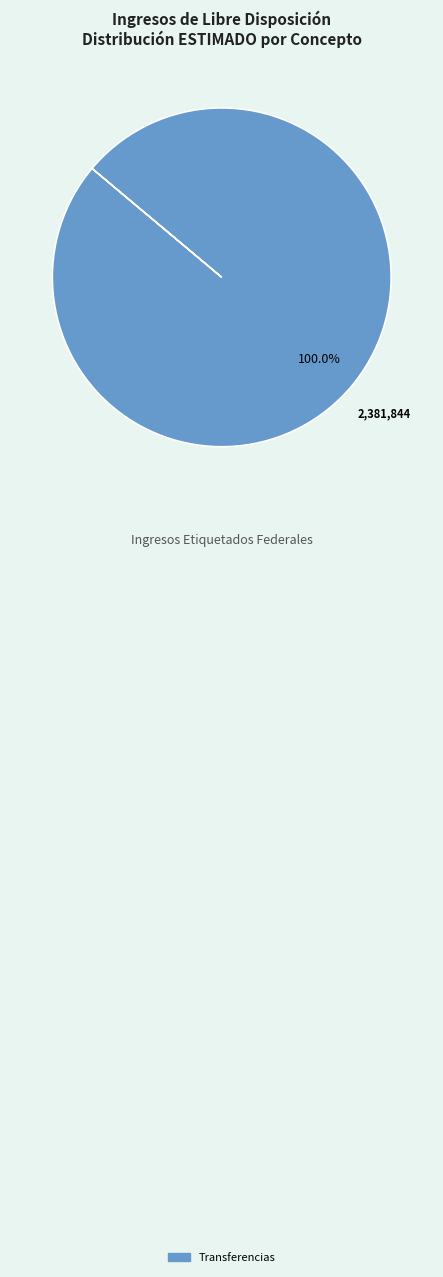

Does Transferencias represent more than half of the total?

Yes